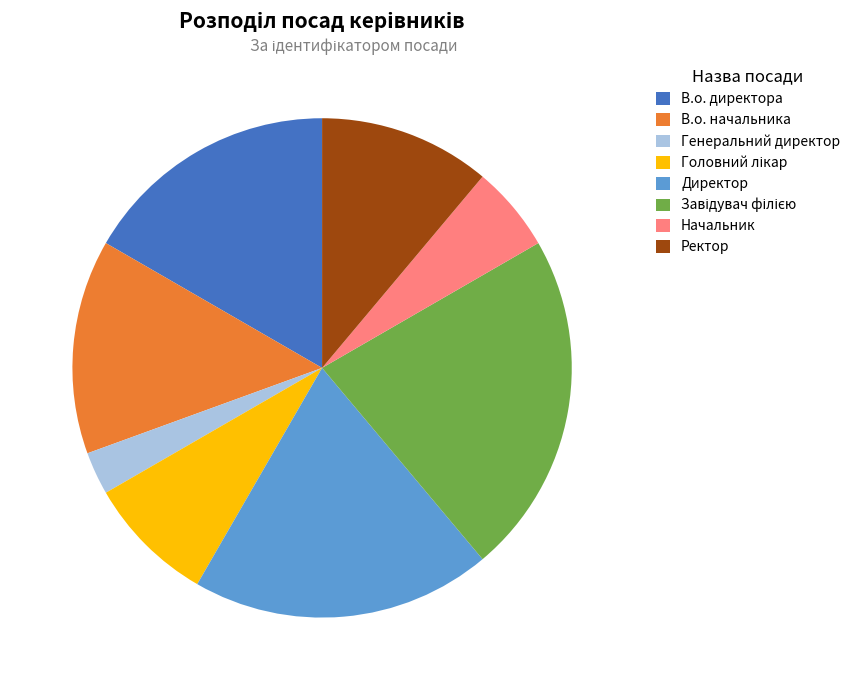

Which slice is the smallest?

Генеральний директор